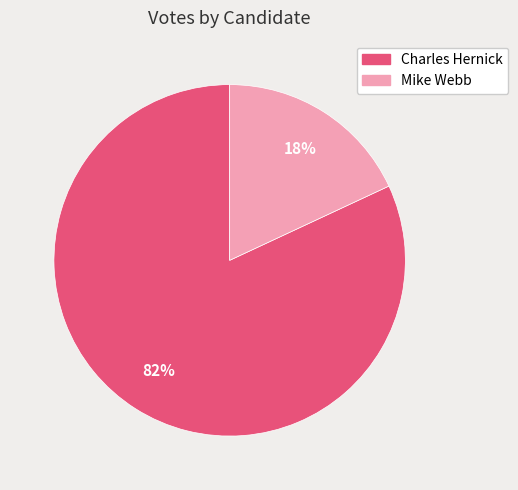

Is Mike Webb the majority of the pie?

No